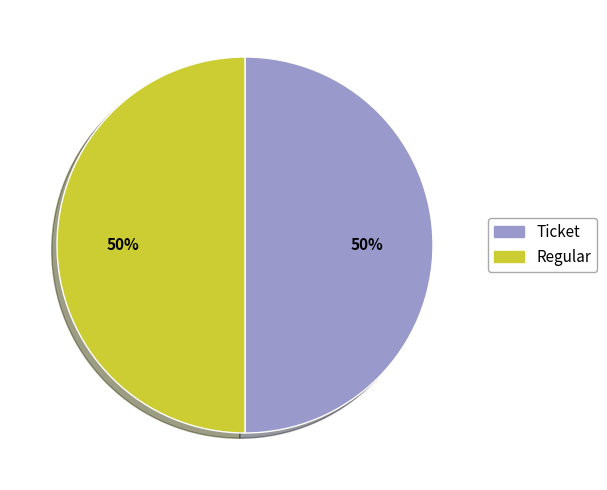

To the nearest percent, what is the average slice percentage?

50%